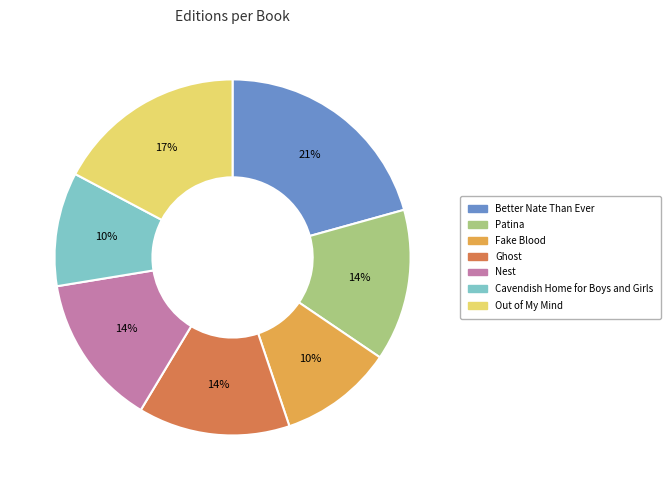

Do Nest and Ghost together represent more than half of the pie?

No